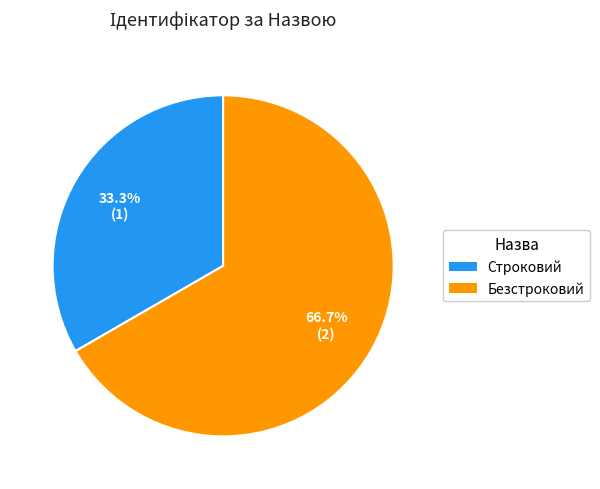

What is the ratio of the value at Строковий to the value at Безстроковий?

0.5